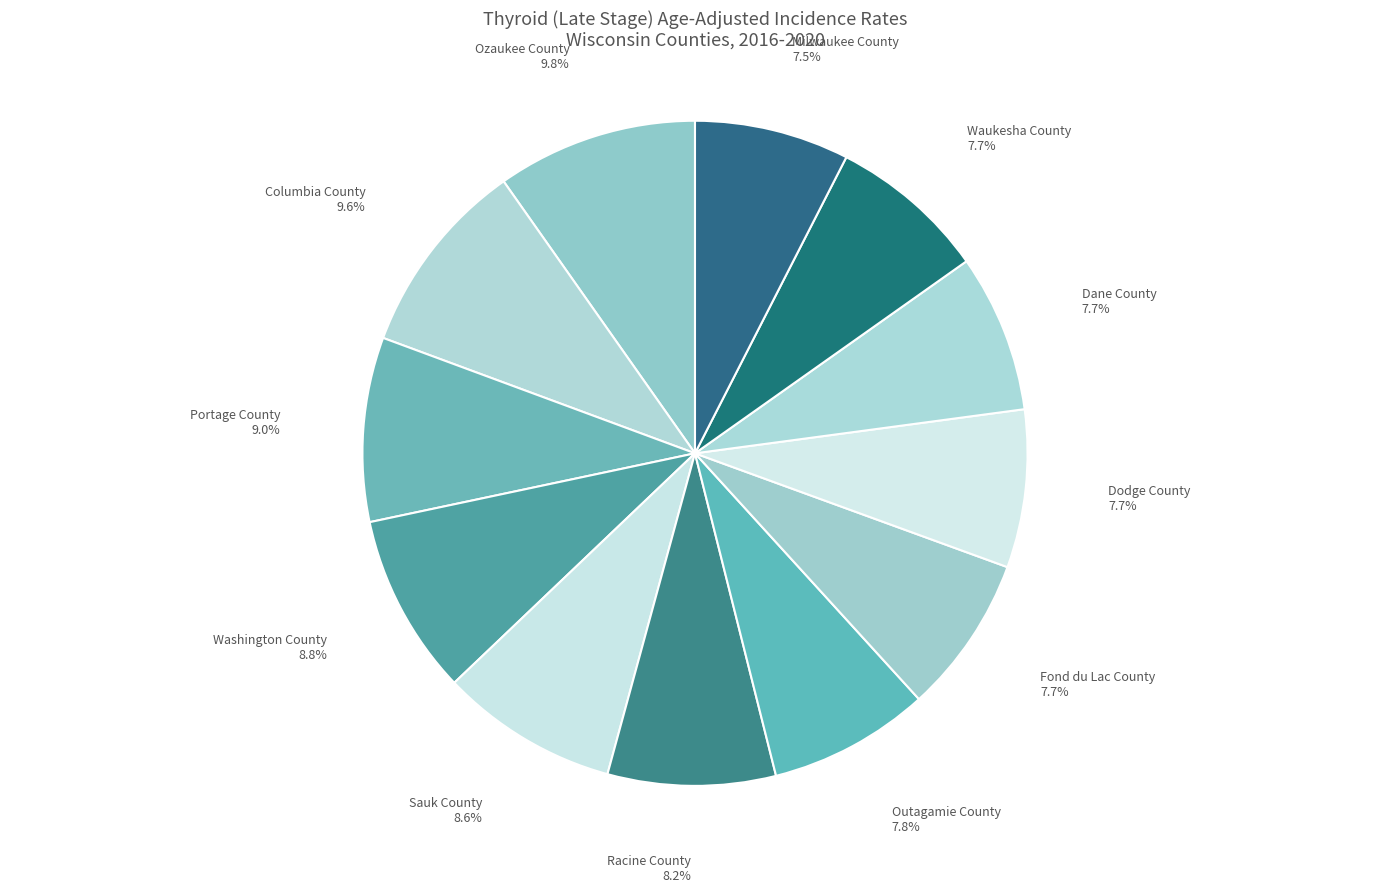

How many segments does this pie chart have?

12